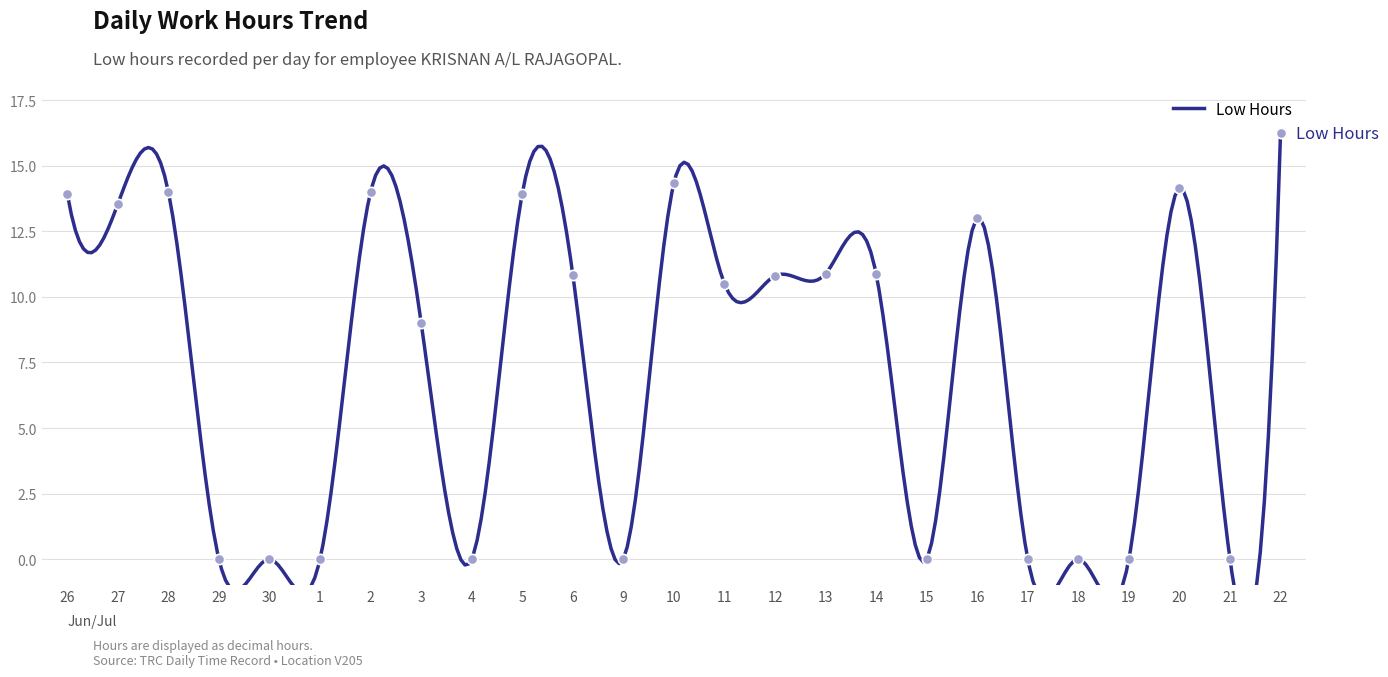

Approximately how many times larger is the value at 10 compared to 3?

1.6